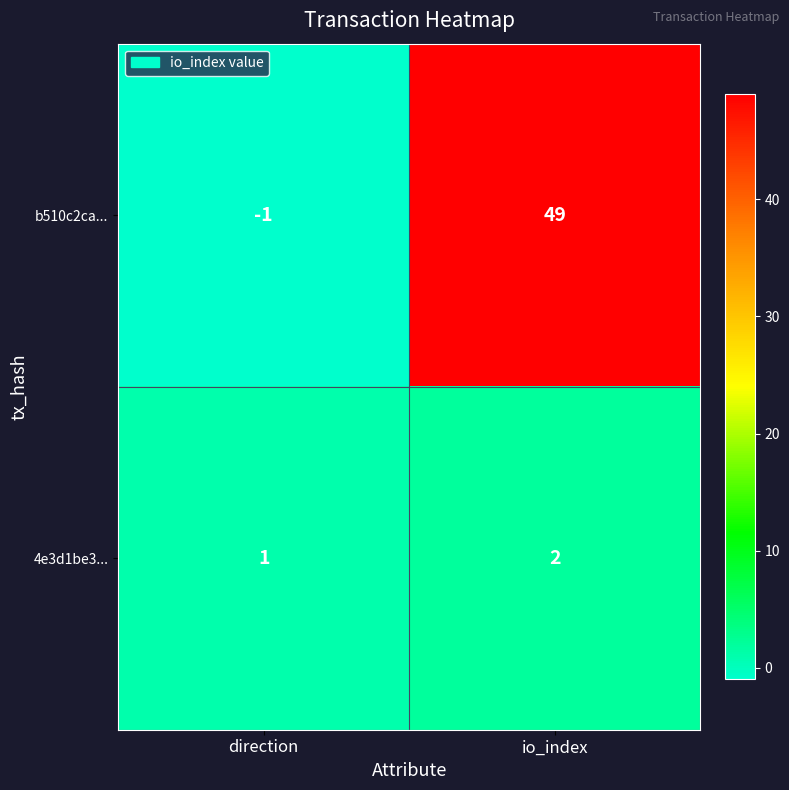

Rank the series at io_index from lowest to highest value.

4e3d1be3..., b510c2ca...